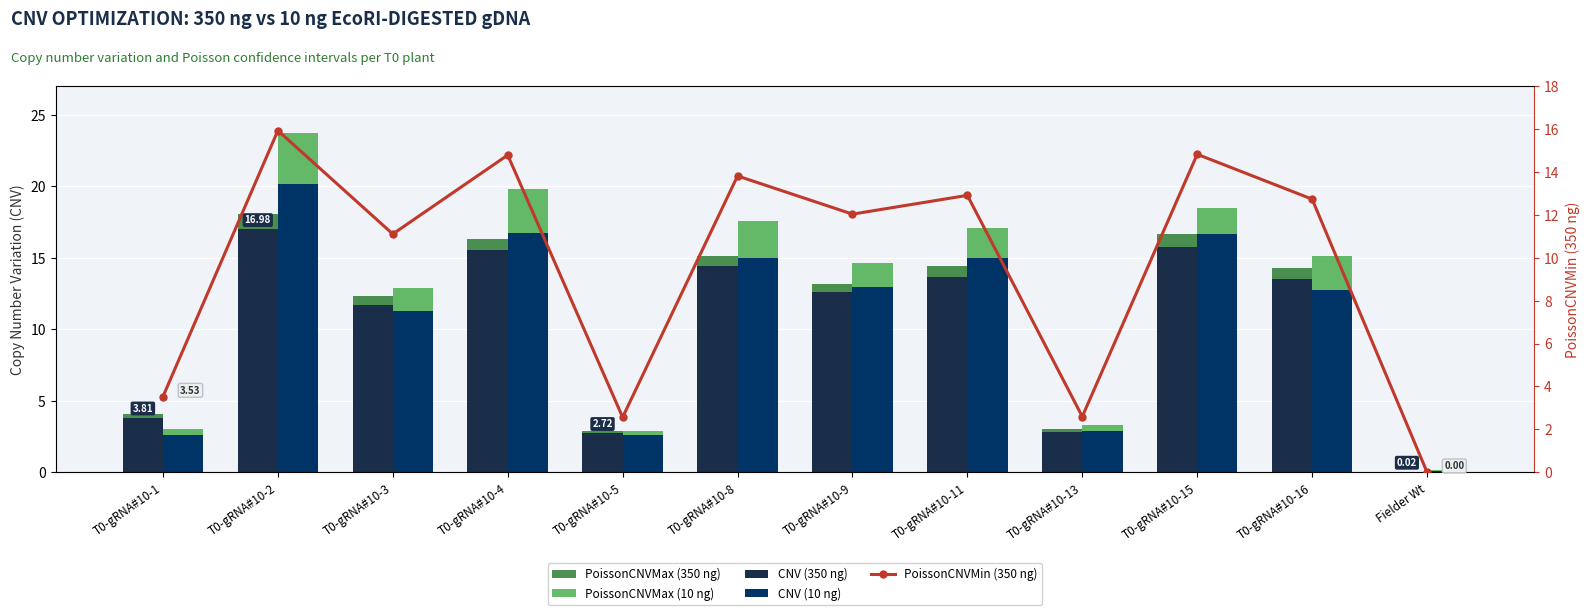

Where does the PoissonCNVMax (10 ng) series first go above 15?

T0-gRNA#10-2